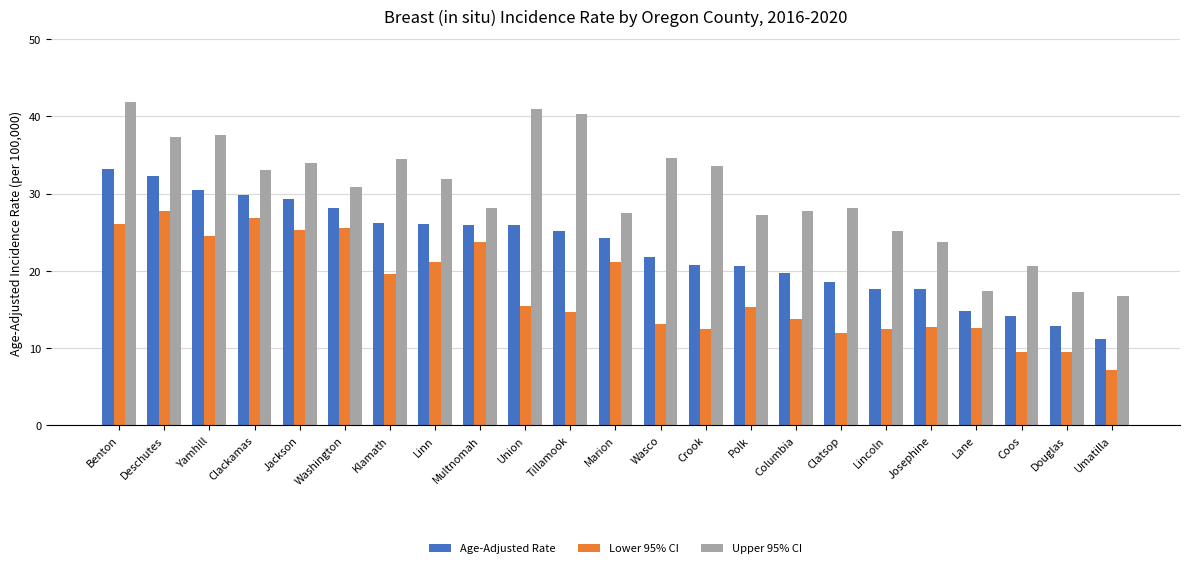

What is the sum of all Lower 95% CI values?

402.7